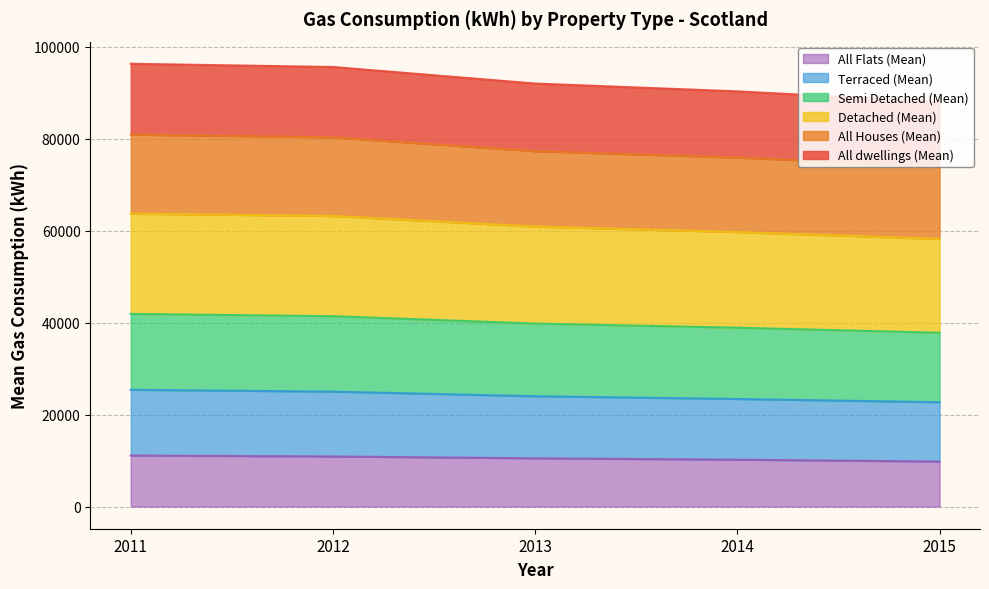

The Detached (Mean) series shows 27120 at 2011. True or false?

False